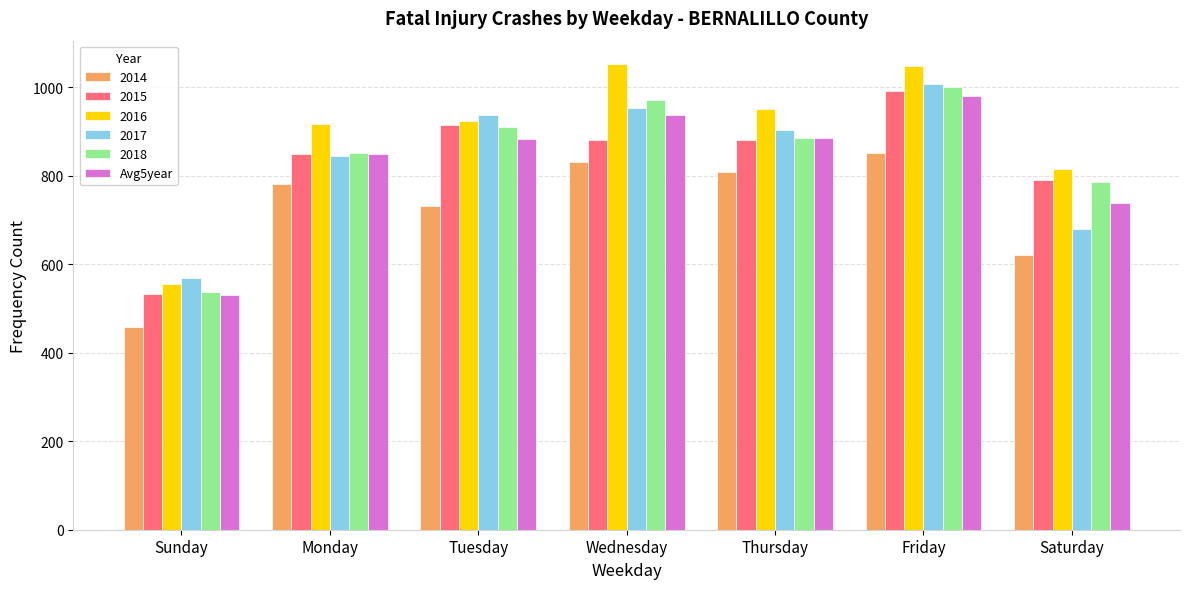

At which label is 2018 closest to 768?

Saturday